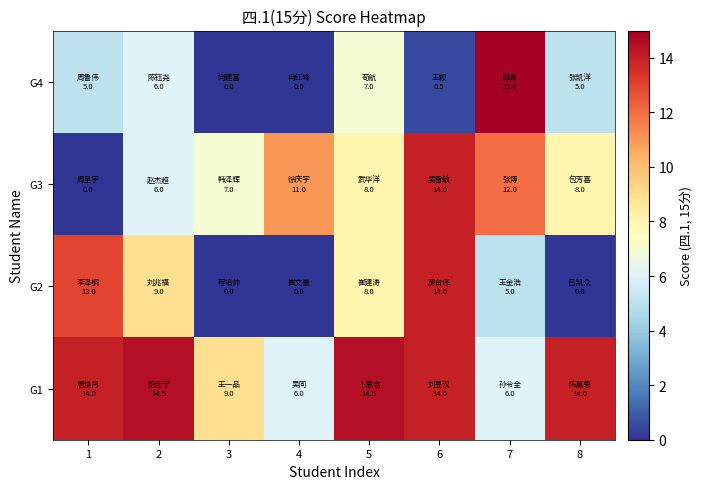

Which category has the highest value across all series?

7